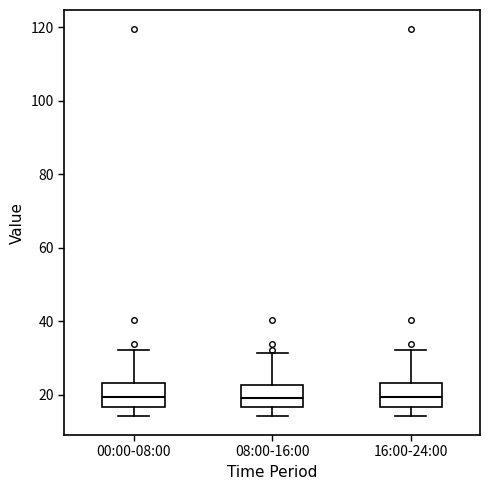

Reading left to right, read every box against the y-axis: the position of its median line, the range the box covers, and the ends of its whiskers. The values are not printed on the chart, so give them approximately, as read against the axis.

00:00-08:00: median 20, box 16 to 24, whiskers 14 to 32
08:00-16:00: median 20, box 16 to 22, whiskers 14 to 32
16:00-24:00: median 20, box 16 to 24, whiskers 14 to 32